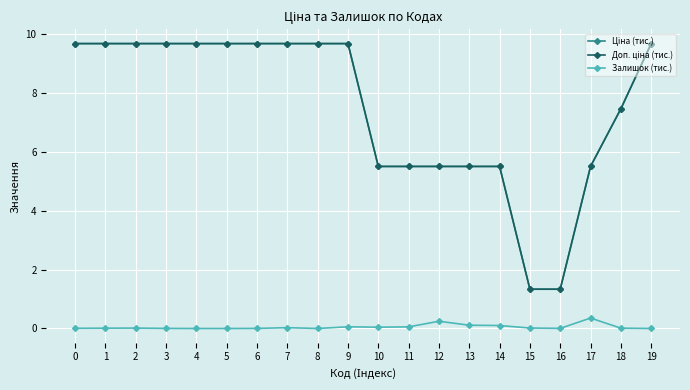

What is the highest value of the Залишок (тис.) series?

0.4